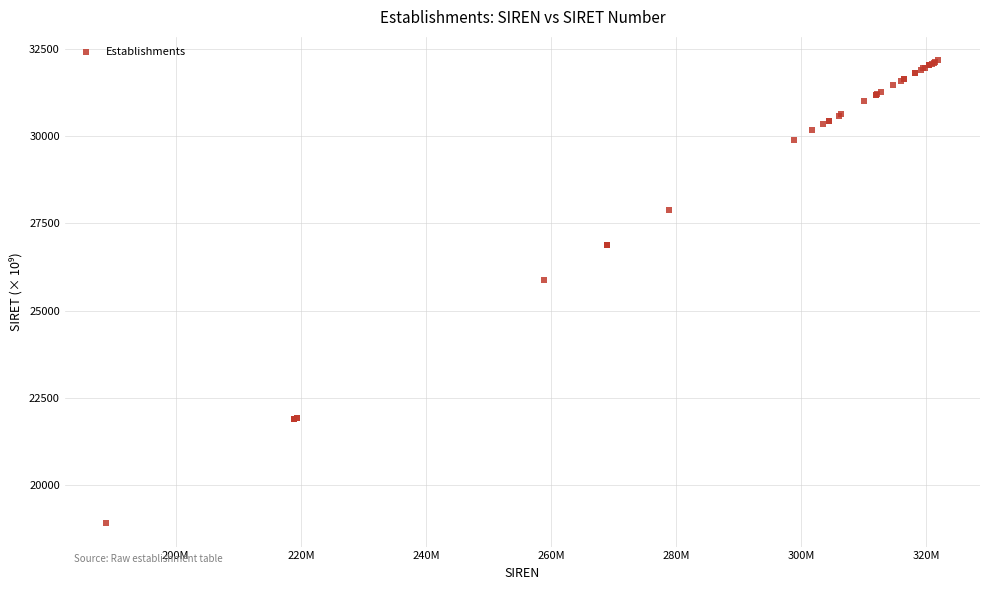

What Y value in the scatter plot is closest to 25540?

25890.2